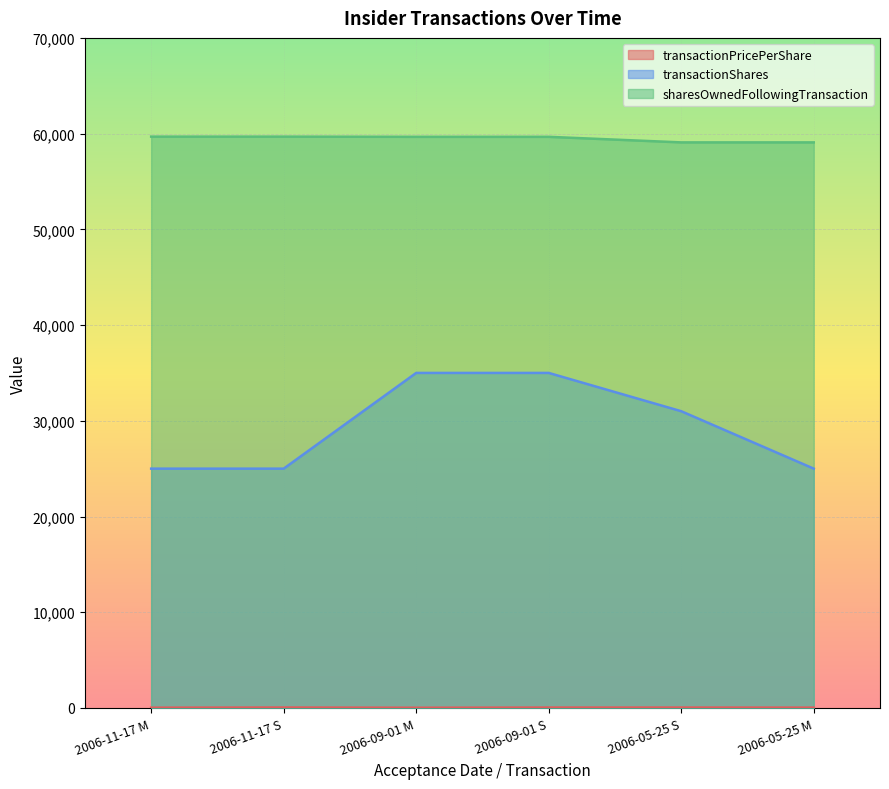

What is the average value of the transactionPricePerShare series?

36.4